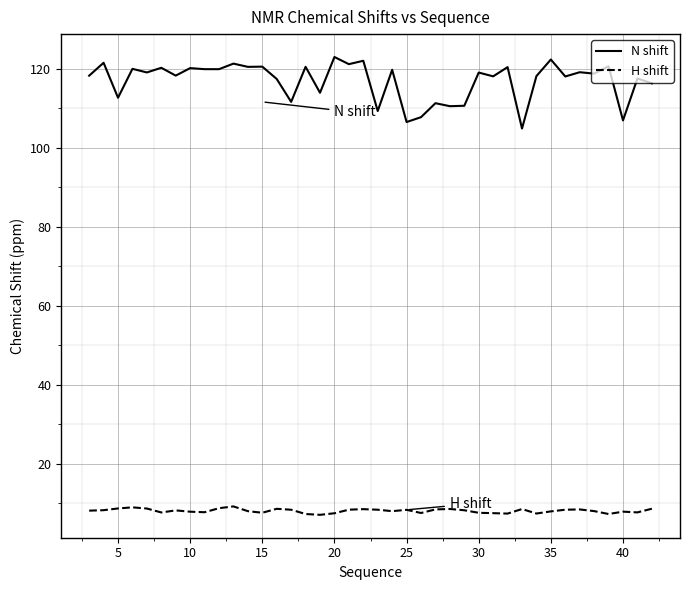

List the series in order of their peak value, lowest first.

H shift, N shift